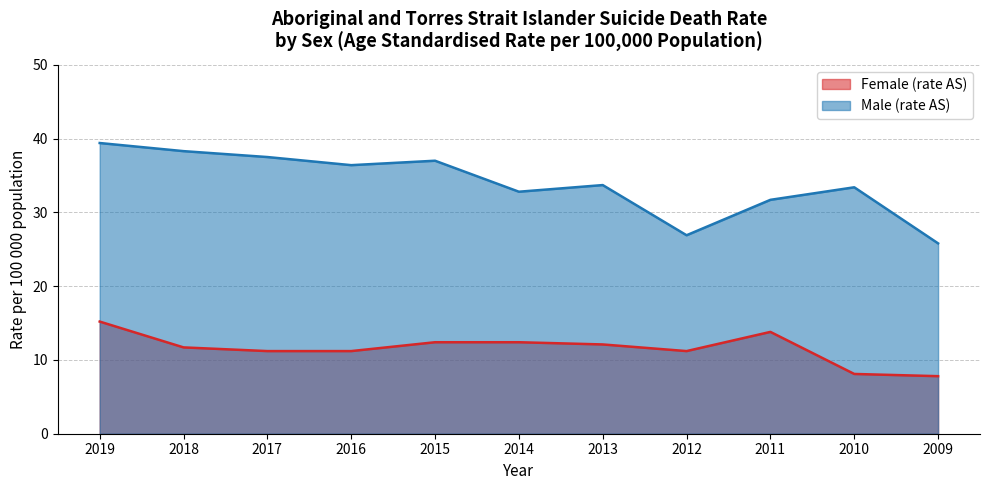

Is it true that Female (rate AS) equals 12.4 at 2015?

True